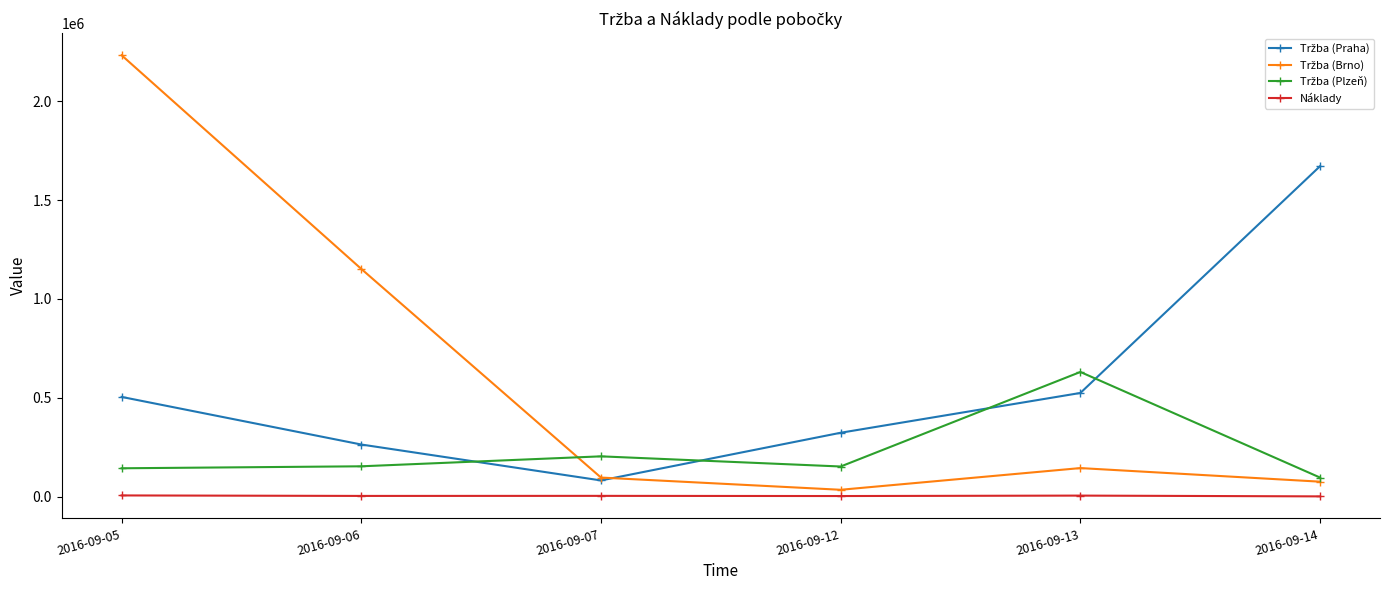

What is the difference between the maximum and second lowest values in the Náklady series?

3050